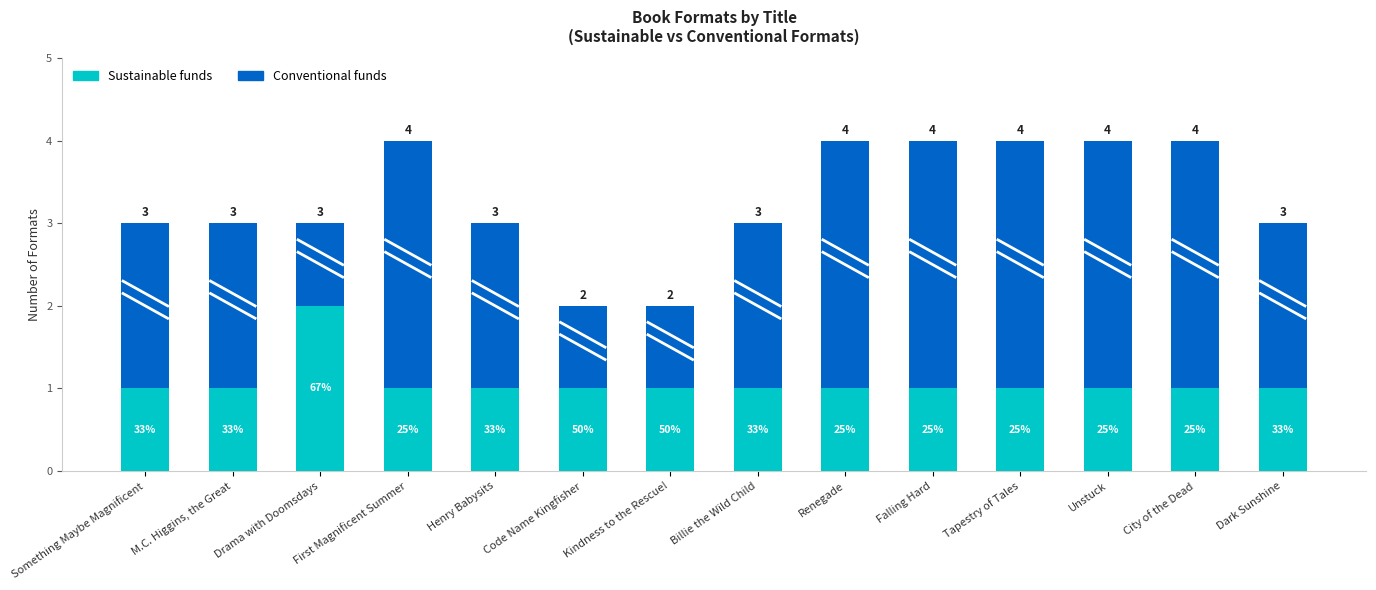

What are all the series names shown in the legend?

Sustainable funds, Conventional funds